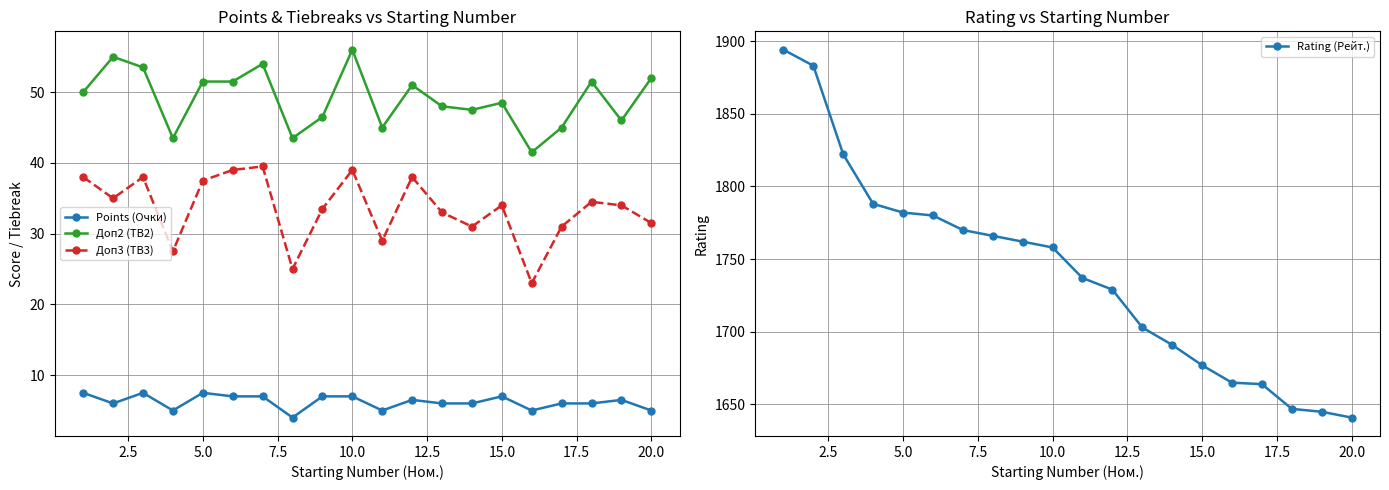

Reading right to left, transcribe all the data shown in this chart.

Points (Очки): 5.0	6.5	6.0	6.0	5.0	7.0	6.0	6.0	6.5	5.0	7.0	7.0	4.0	7.0	7.0	7.5	5.0	7.5	6.0	7.5
Доп2 (TB2): 52.0	46.0	51.5	45.0	41.5	48.5	47.5	48.0	51.0	45.0	56.0	46.5	43.5	54.0	51.5	51.5	43.5	53.5	55.0	50.0
Доп3 (TB3): 31.5	34.0	34.5	31.0	23.0	34.0	31.0	33.0	38.0	29.0	39.0	33.5	25.0	39.5	39.0	37.5	27.5	38.0	35.0	38.0
Rating (Рейт.): 1641.0	1645.0	1647.0	1664.0	1665.0	1677.0	1691.0	1703.0	1729.0	1737.0	1758.0	1762.0	1766.0	1770.0	1780.0	1782.0	1788.0	1822.0	1883.0	1894.0